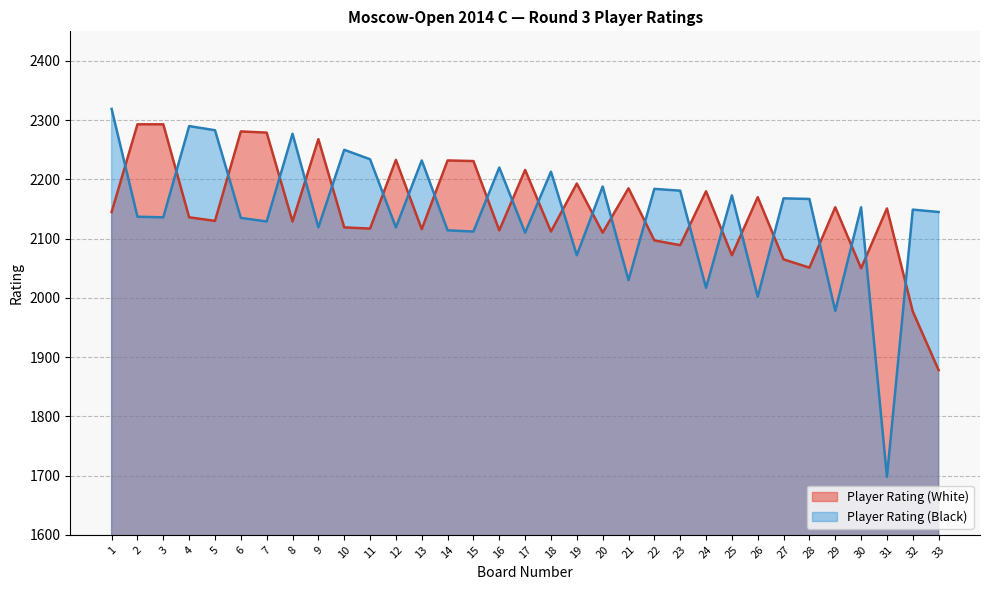

Which series has the largest range (max minus min)?

Player Rating (Black)